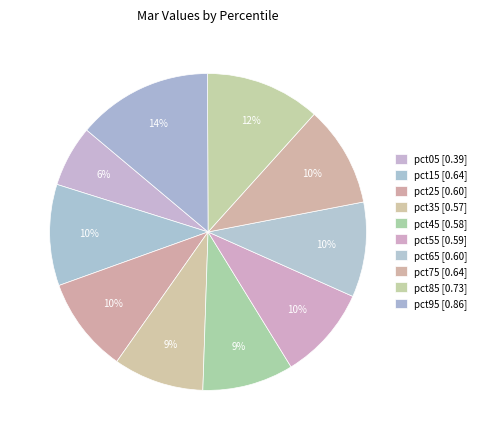

Which category has the smallest portion of the pie?

pct05